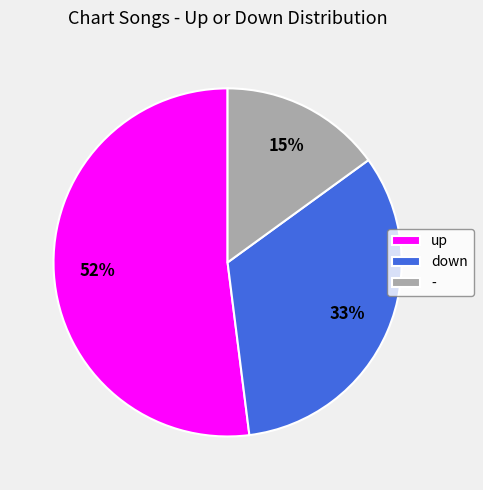

Do up and - together represent more than half of the pie?

Yes